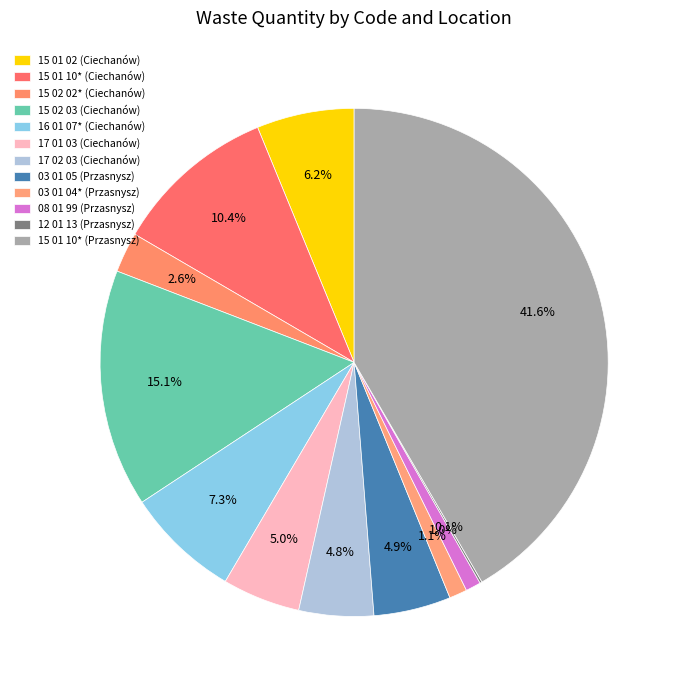

Does any single category account for the majority?

No